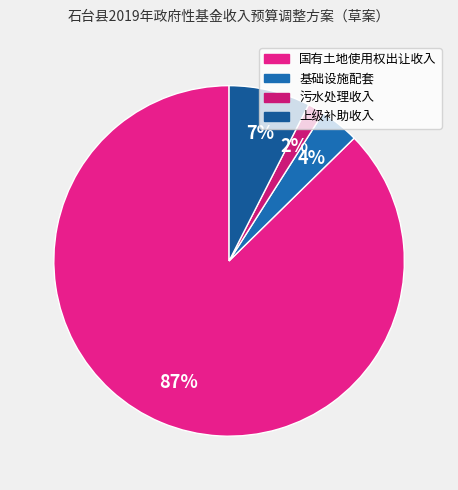

Does 国有土地使用权出让收入 account for over 50% of the chart?

Yes